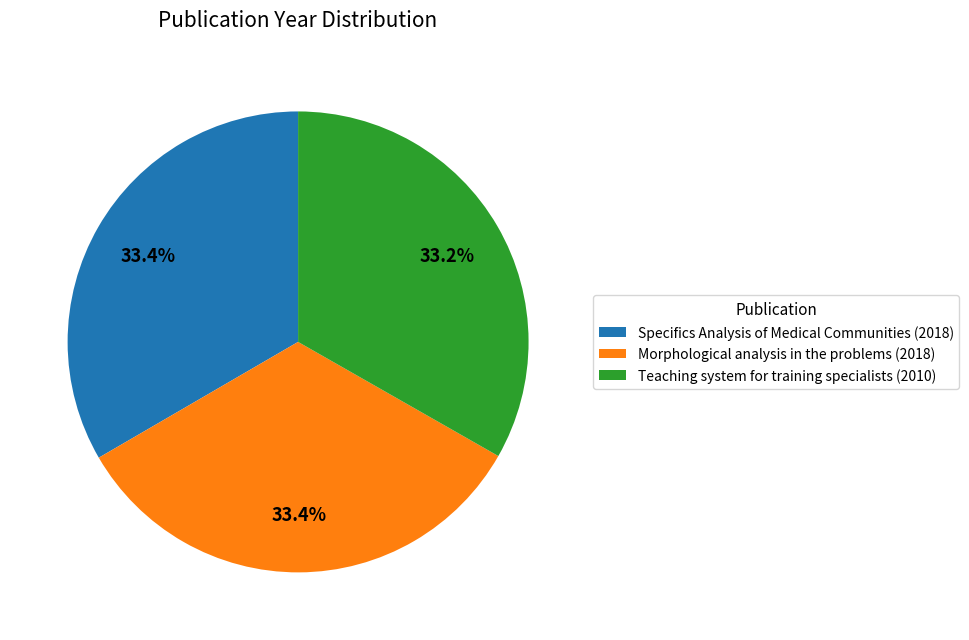

To the nearest percent, what percentage of the pie is Teaching system for training specialists?

33%